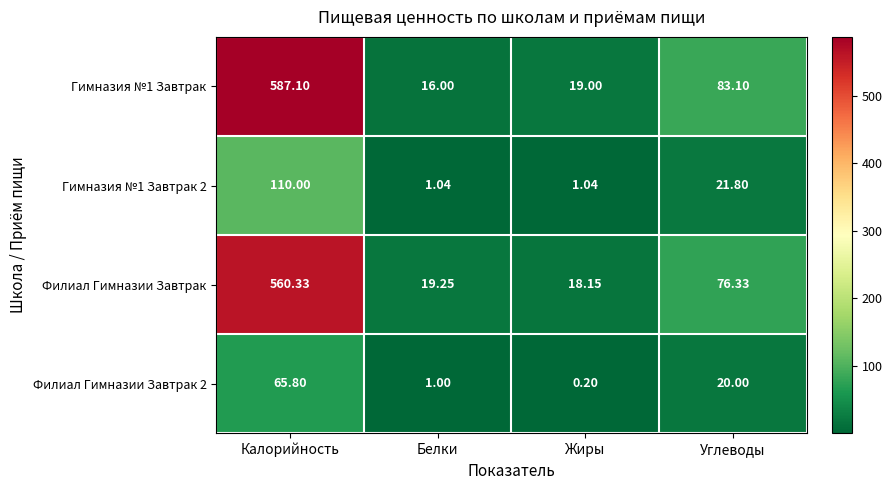

List the labels in order of Гимназия №1 Завтрак value, largest first.

Калорийность, Углеводы, Жиры, Белки